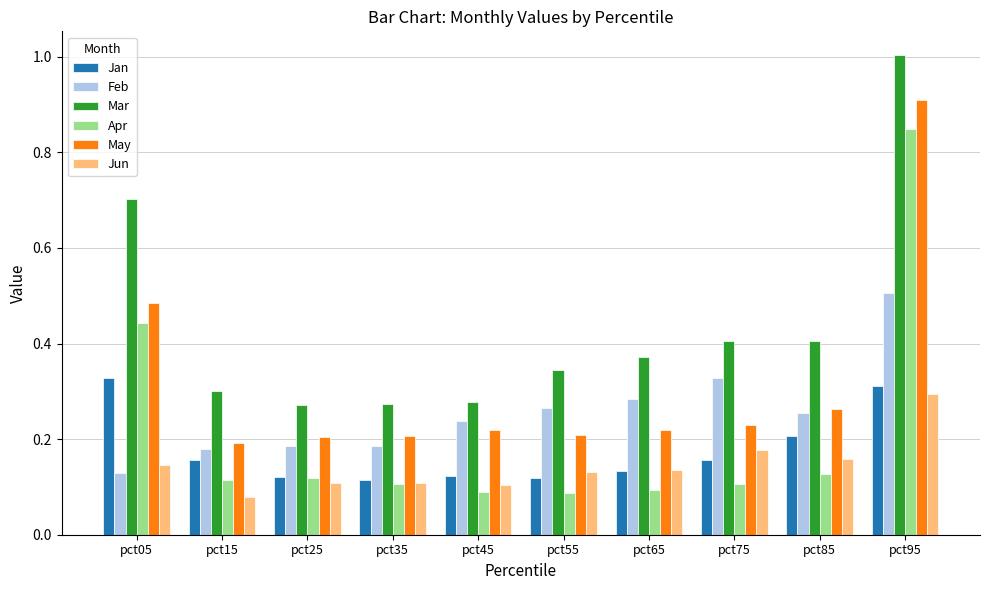

Which series has the largest total across all categories?

Mar